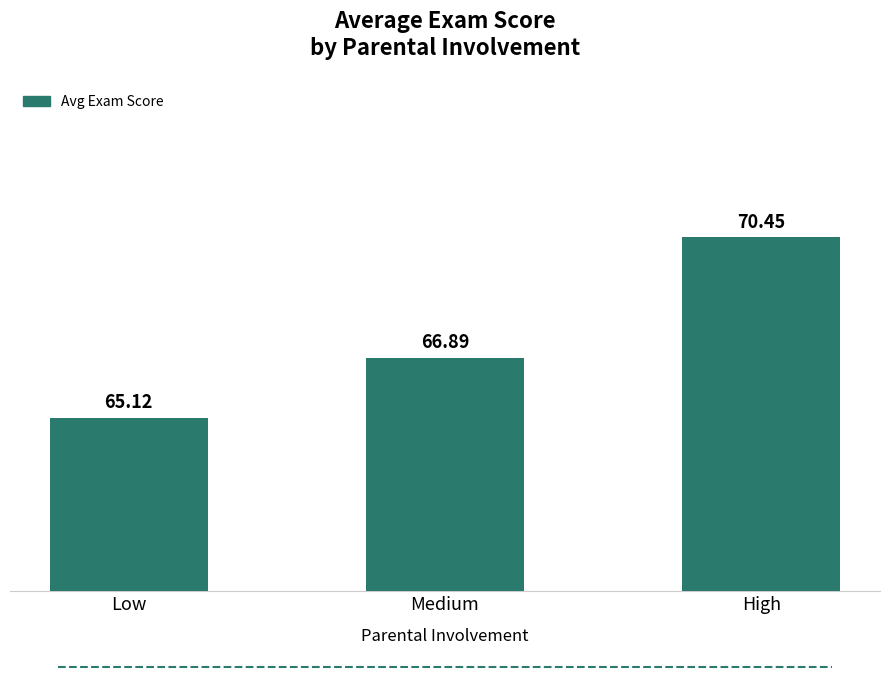

Reading left to right, transcribe all the data shown in this chart.

65.1	66.9	70.5